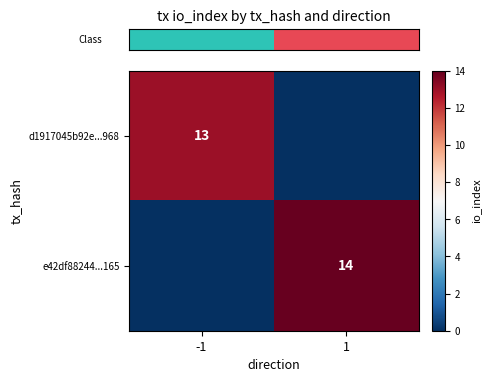

What is the sum of the row_1 values at -1 and 1?

14